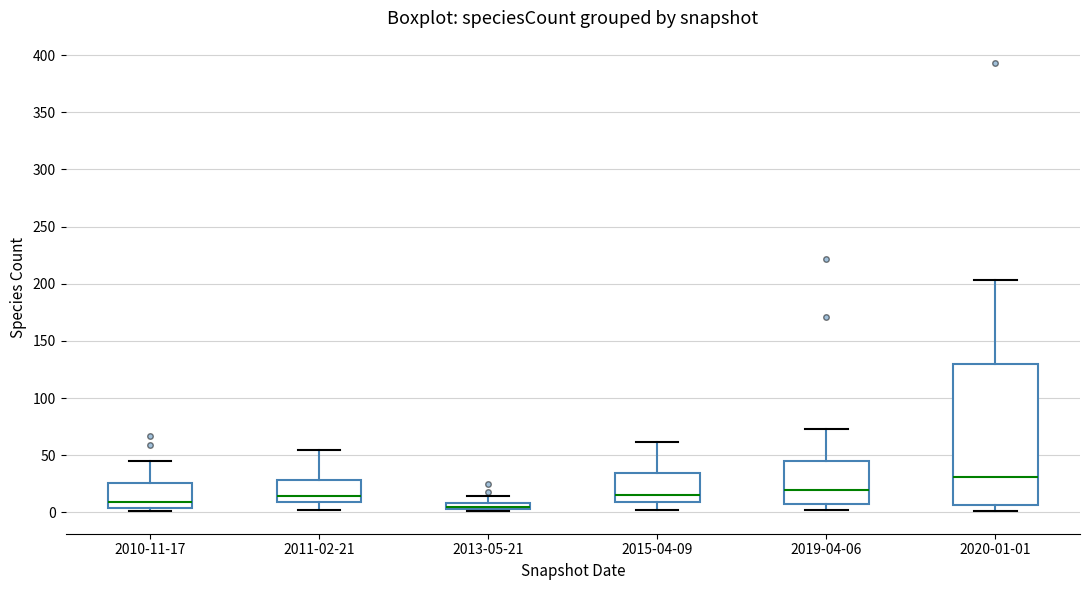

Which box has the lowest median line?

2013-05-21